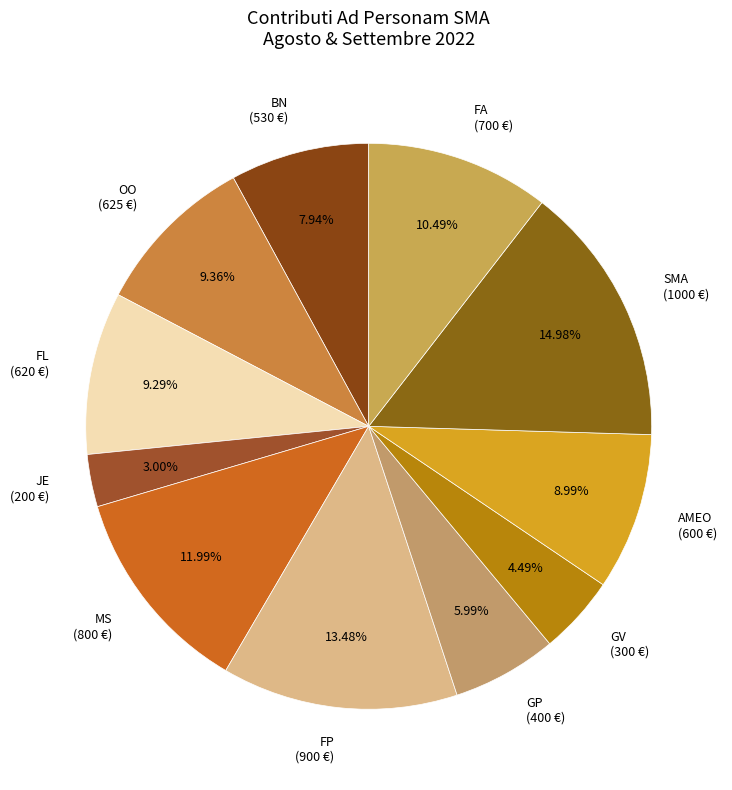

To the nearest percent, what percentage of the pie is GP?

6%